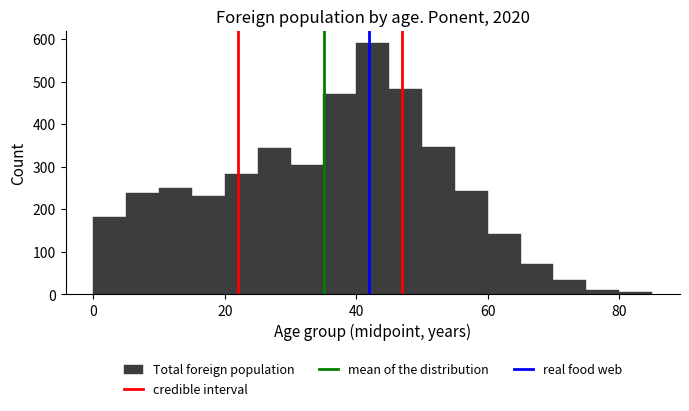

Read against the x-axis, roughly where is the centre of the tallest bar?

42